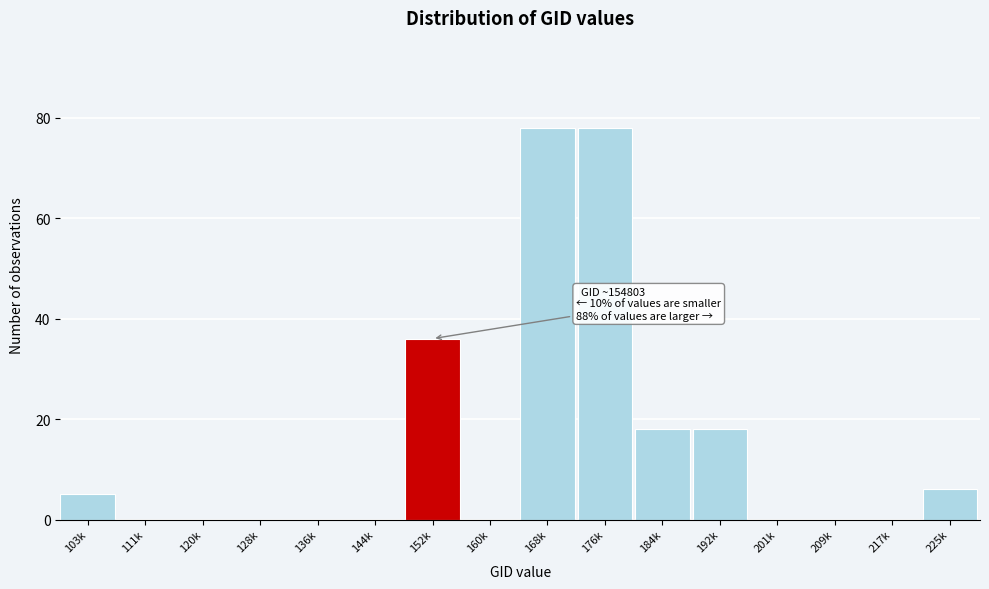

Reading left to right, transcribe all the data shown in this chart.

103k=5	111k=0	120k=0	128k=0	136k=0	144k=0	152k=36	160k=0	168k=78	176k=78	184k=18	192k=18	201k=0	209k=0	217k=0	225k=6